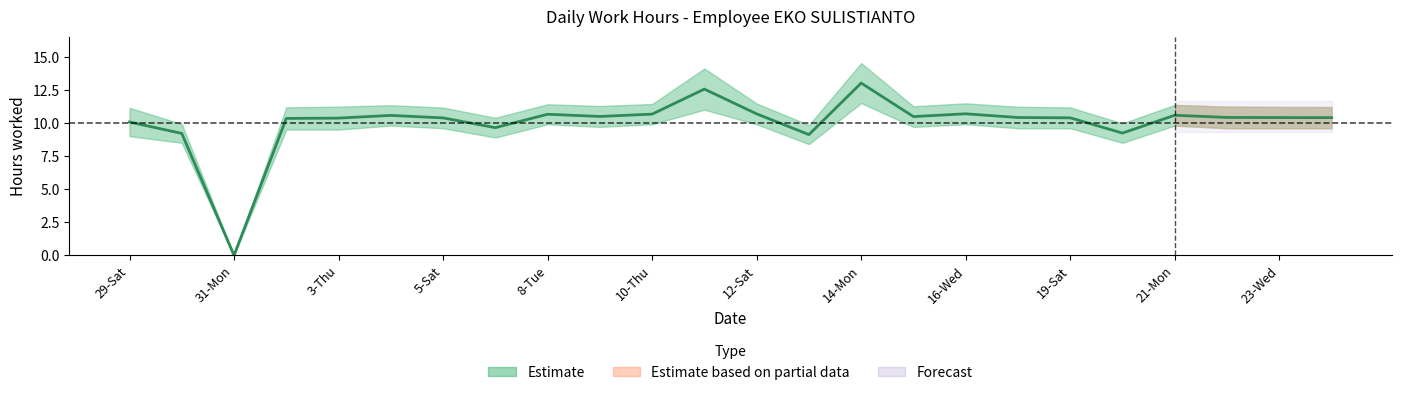

What is the difference between the values at 31-Mon and 10-Thu?

10.7